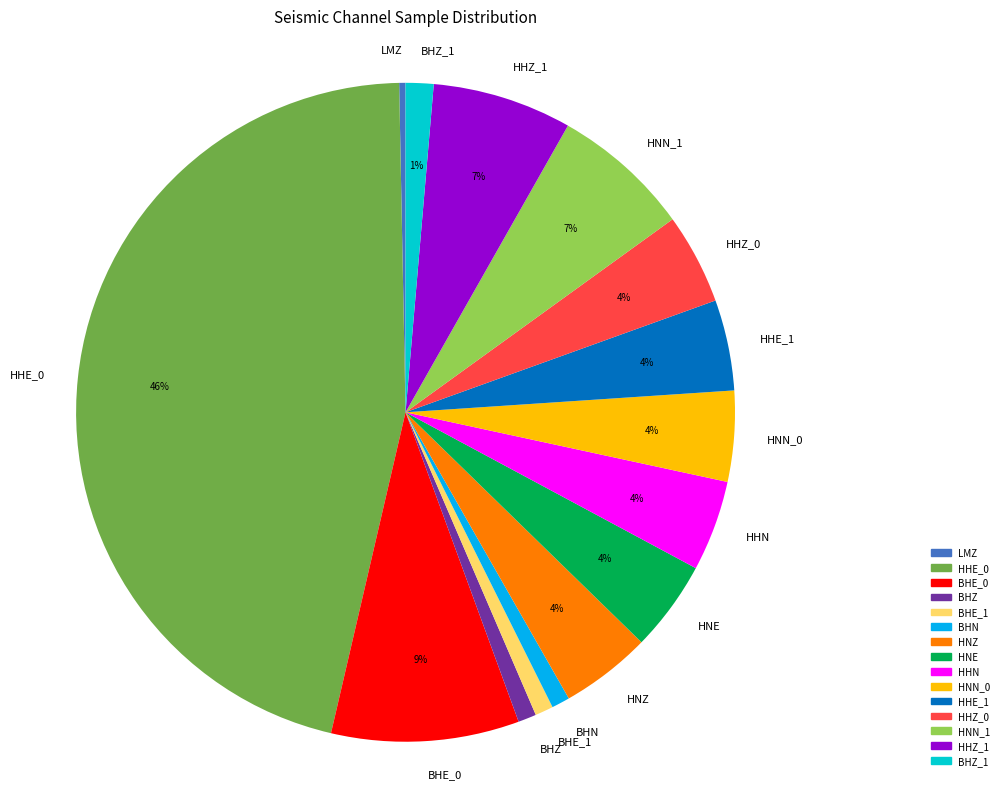

True or false: HHZ_1 accounts for 1% of the total.

False